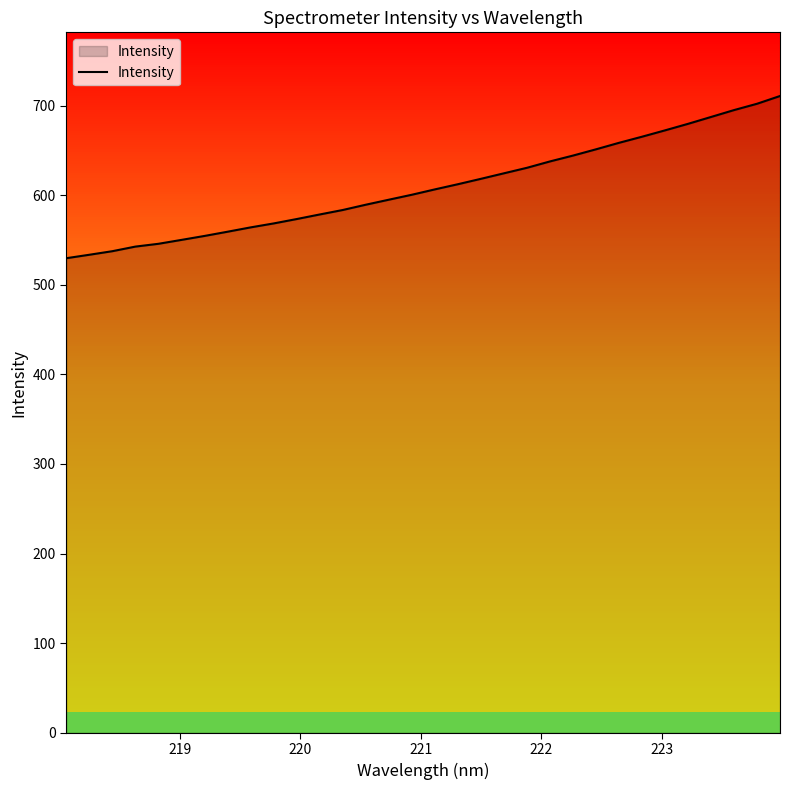

What is the difference between the maximum and minimum values?

181.0